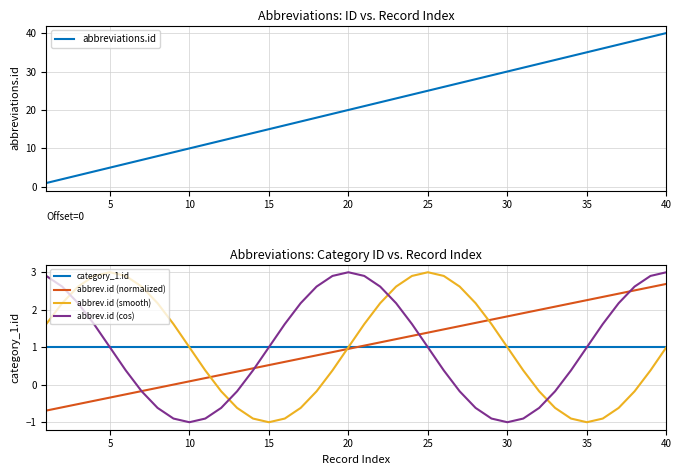

True or false: abbrev.id (cos) and abbrev.id (smooth) cross at least once.

True